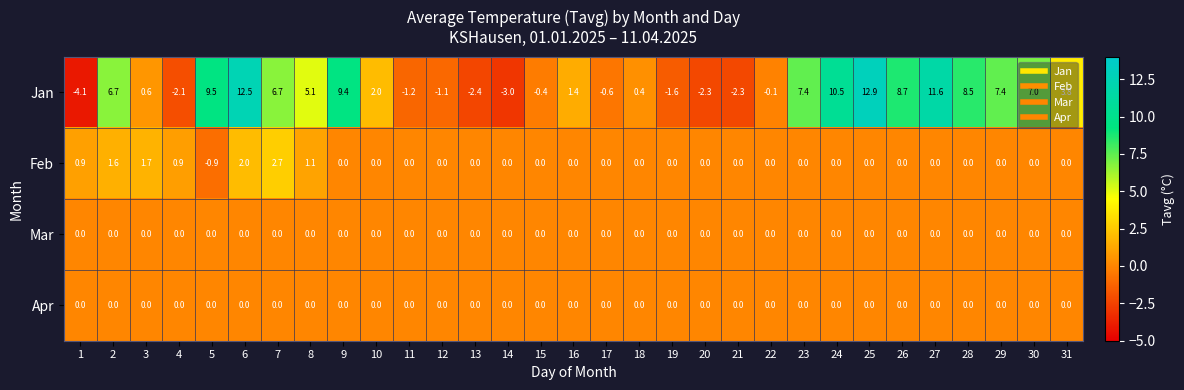

Which series has the largest total across all categories?

Jan